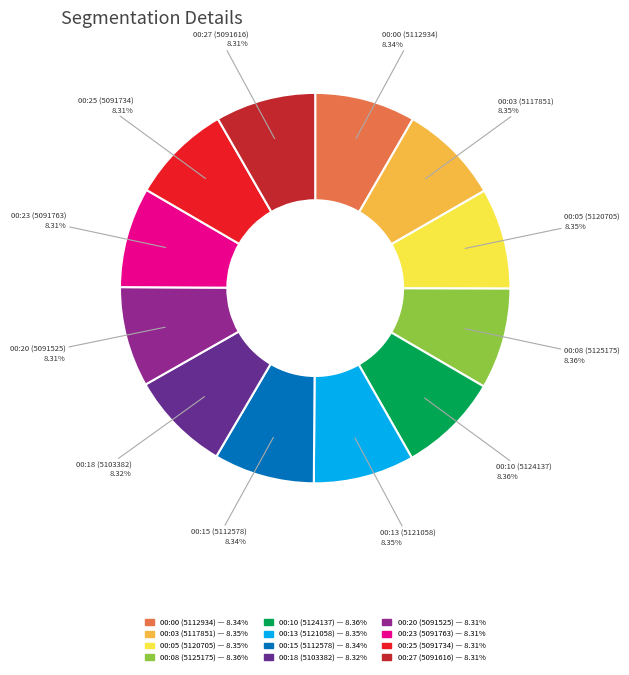

Is there any slice that represents more than half of the pie?

No